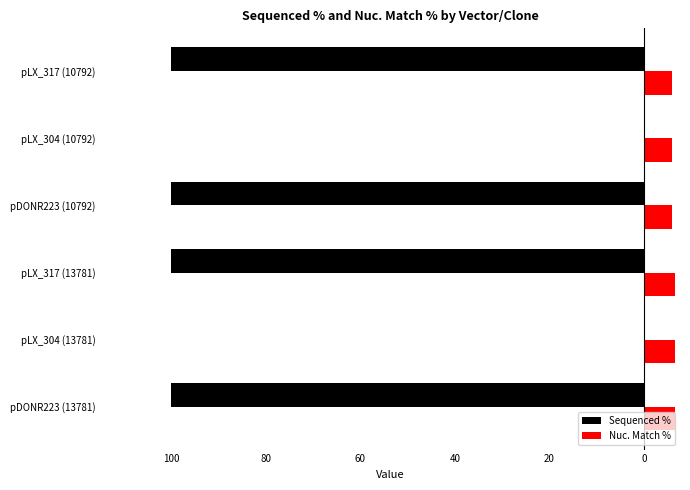

What are all the series names shown in the legend?

Sequenced %, Nuc. Match %